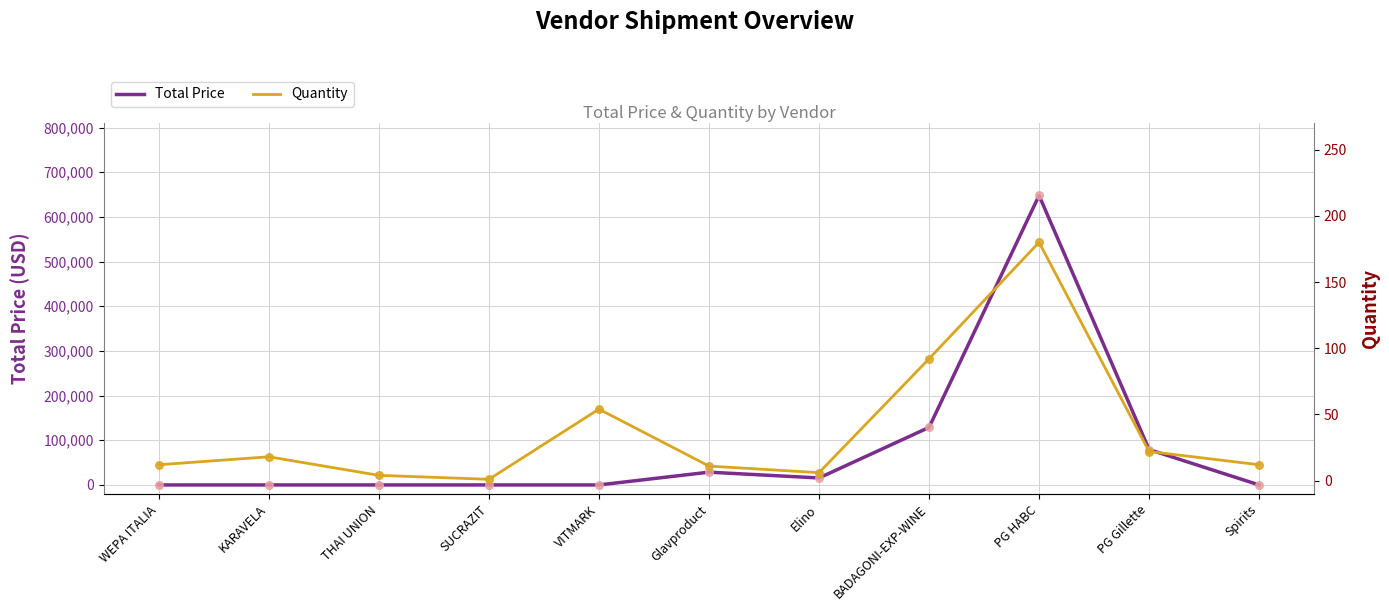

Which series has the largest total across all categories?

Total Price